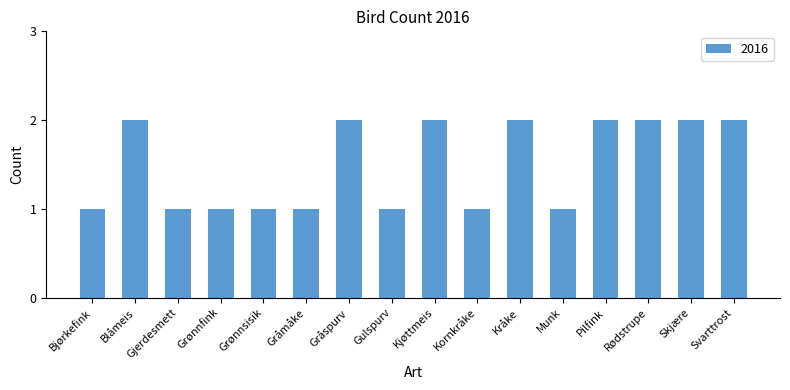

What is the value of the 14th bar from the left?

2